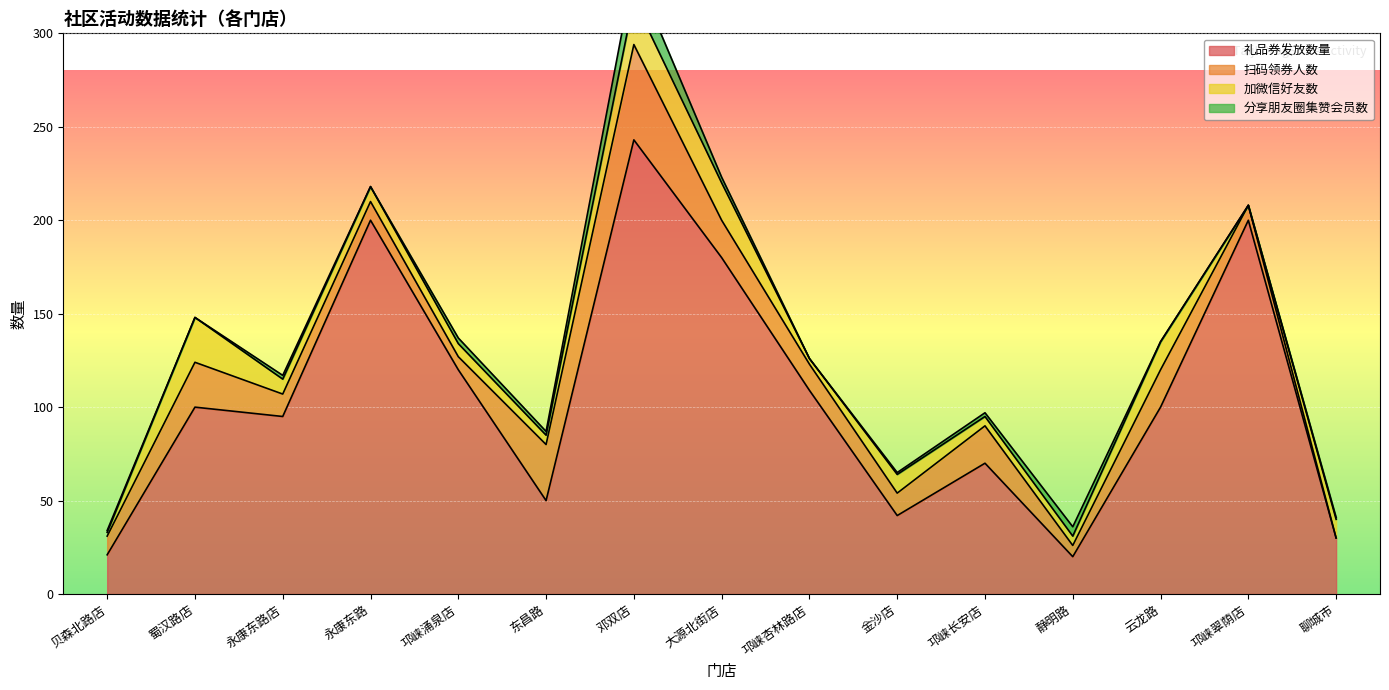

Which series has the widest spread of values?

礼品券发放数量